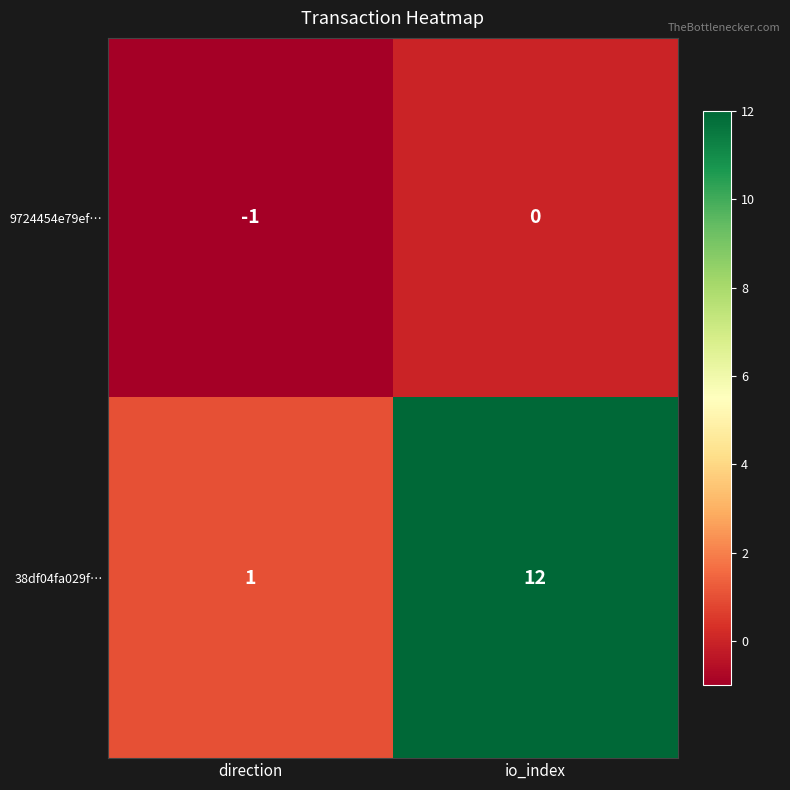

At direction, list the series in order from largest to smallest.

38df04fa029f…, 9724454e79ef…